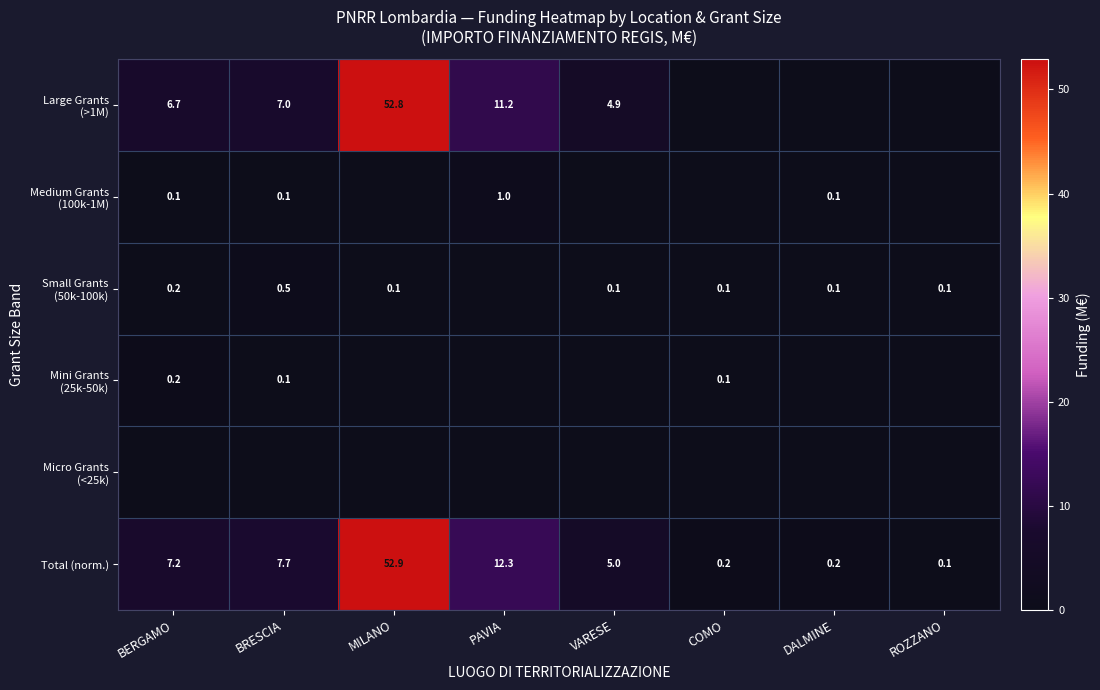

What is the difference between the second highest and second lowest values in the Total (norm.) series?

12.1